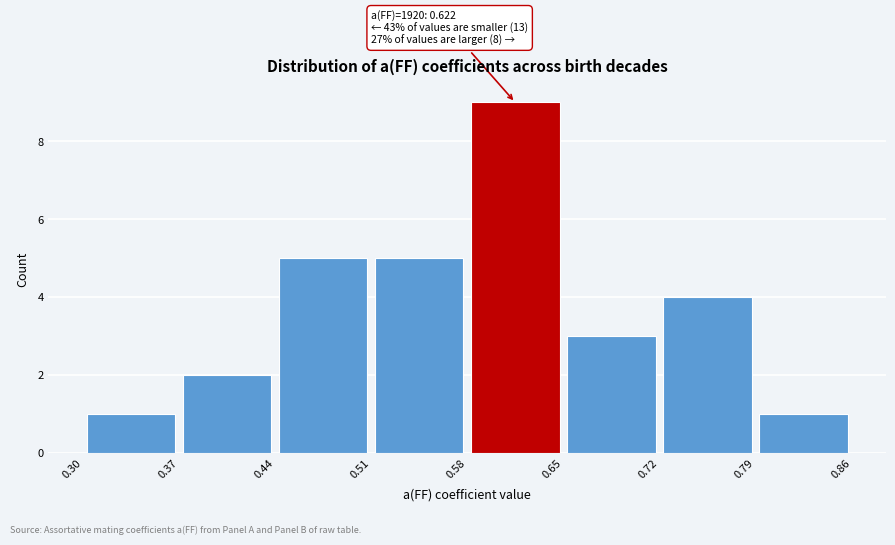

Which range on the x-axis has the tallest bar?

0.58 to 0.65